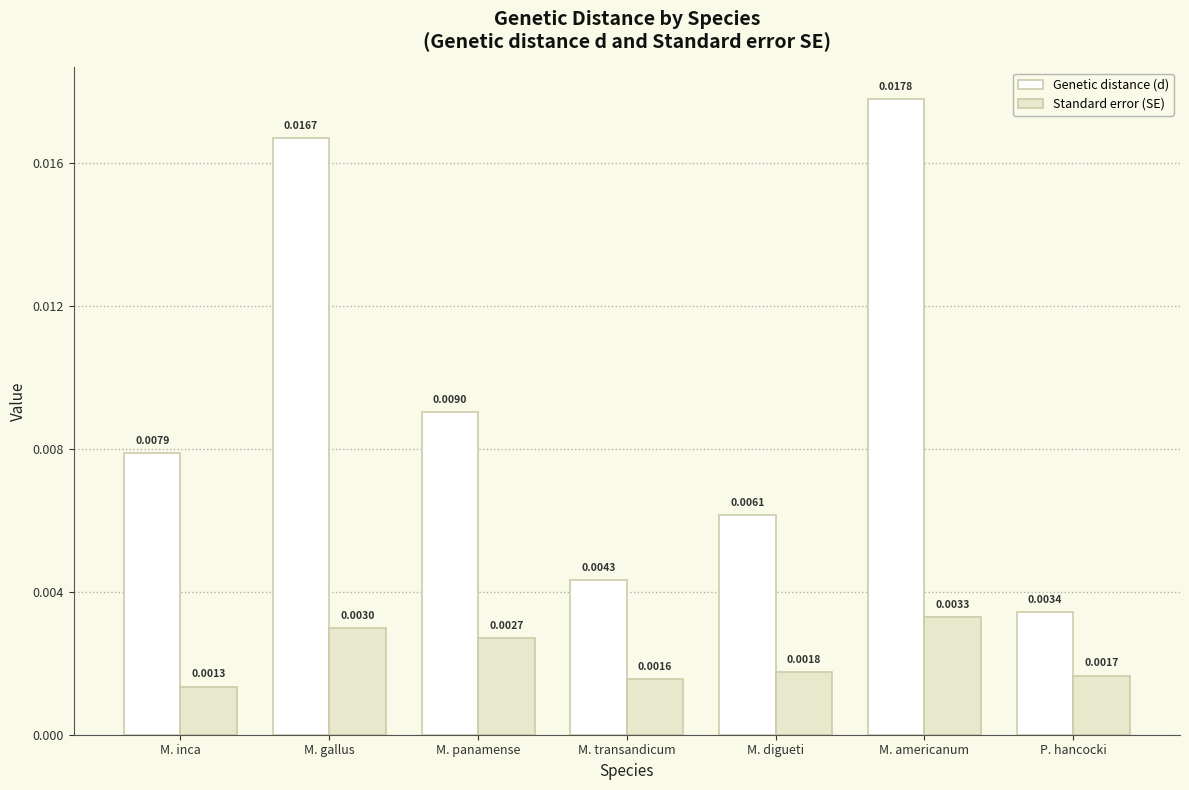

At which label is Standard error (SE) closest to 0?

M. inca